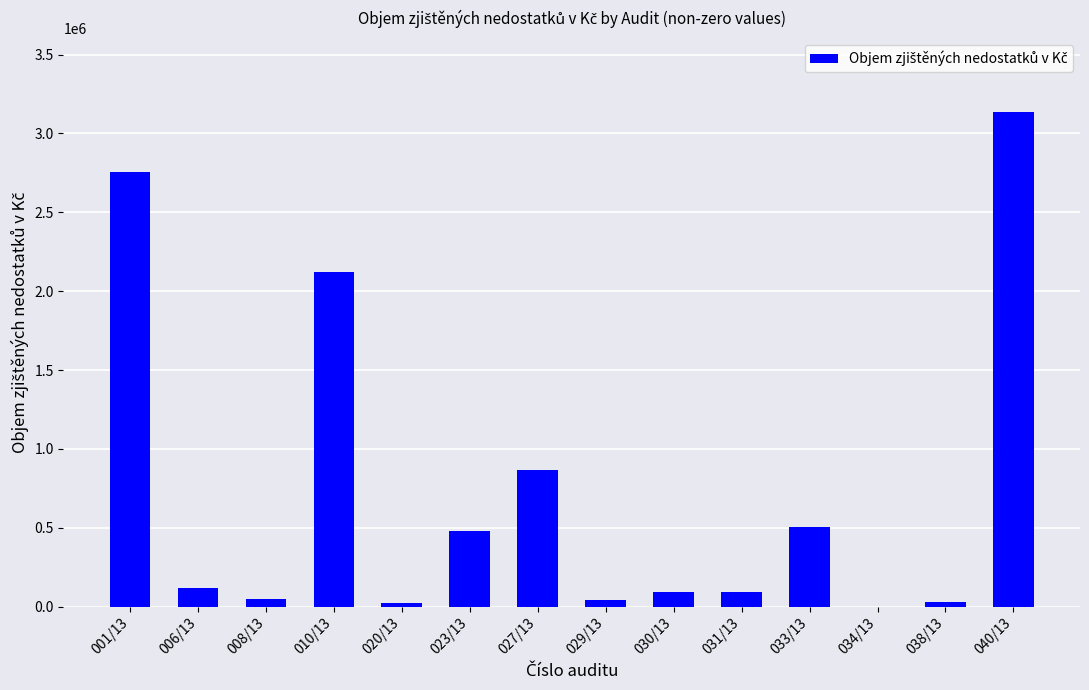

The chart shows a value of 4010870.8 at 001/13. True or false?

False